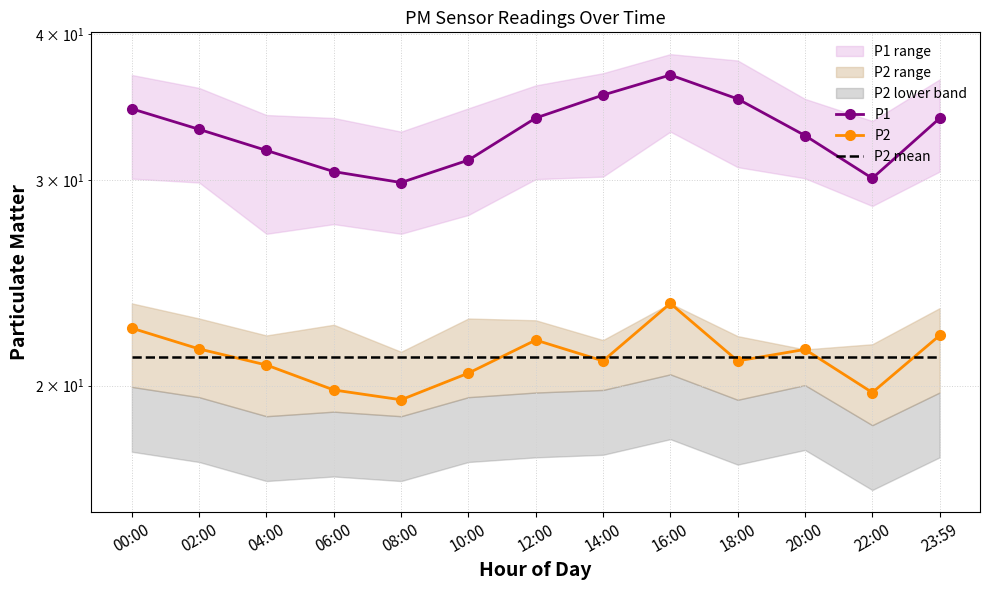

Reading left to right, extract all data points from this chart.

P1: 00:00=34.5	02:00=33.1	04:00=31.8	06:00=30.5	08:00=29.9	10:00=31.2	12:00=33.9	14:00=35.5	16:00=36.9	18:00=35.2	20:00=32.8	22:00=30.1	23:59=33.9
P2: 00:00=22.4	02:00=21.5	04:00=20.8	06:00=19.8	08:00=19.4	10:00=20.5	12:00=21.9	14:00=21.0	16:00=23.5	18:00=21.0	20:00=21.5	22:00=19.7	23:59=22.1
P2 mean: 00:00=21.2	02:00=21.2	04:00=21.2	06:00=21.2	08:00=21.2	10:00=21.2	12:00=21.2	14:00=21.2	16:00=21.2	18:00=21.2	20:00=21.2	22:00=21.2	23:59=21.2